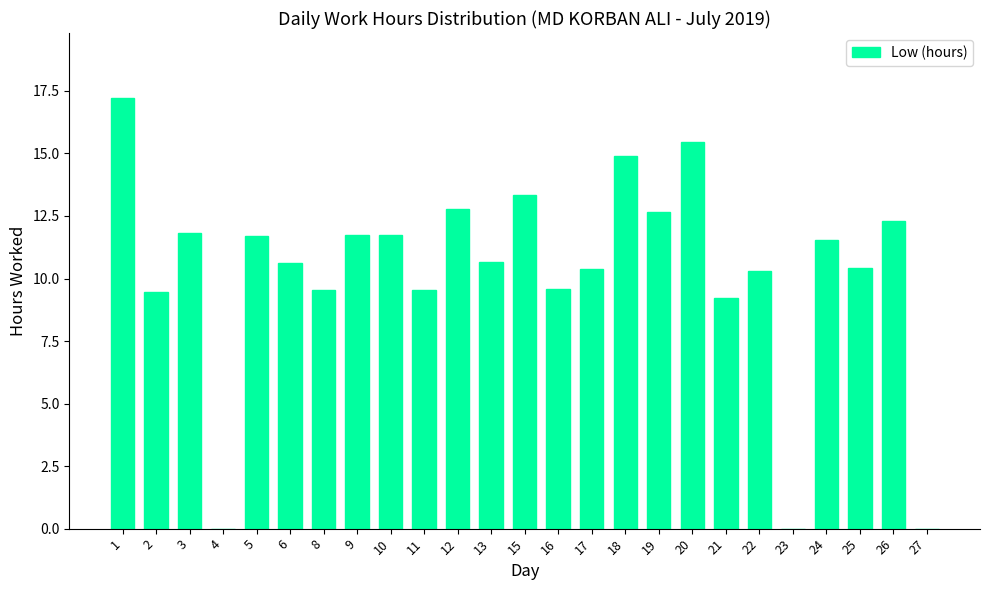

What is the sum of the values at 10 and 21?

21.0